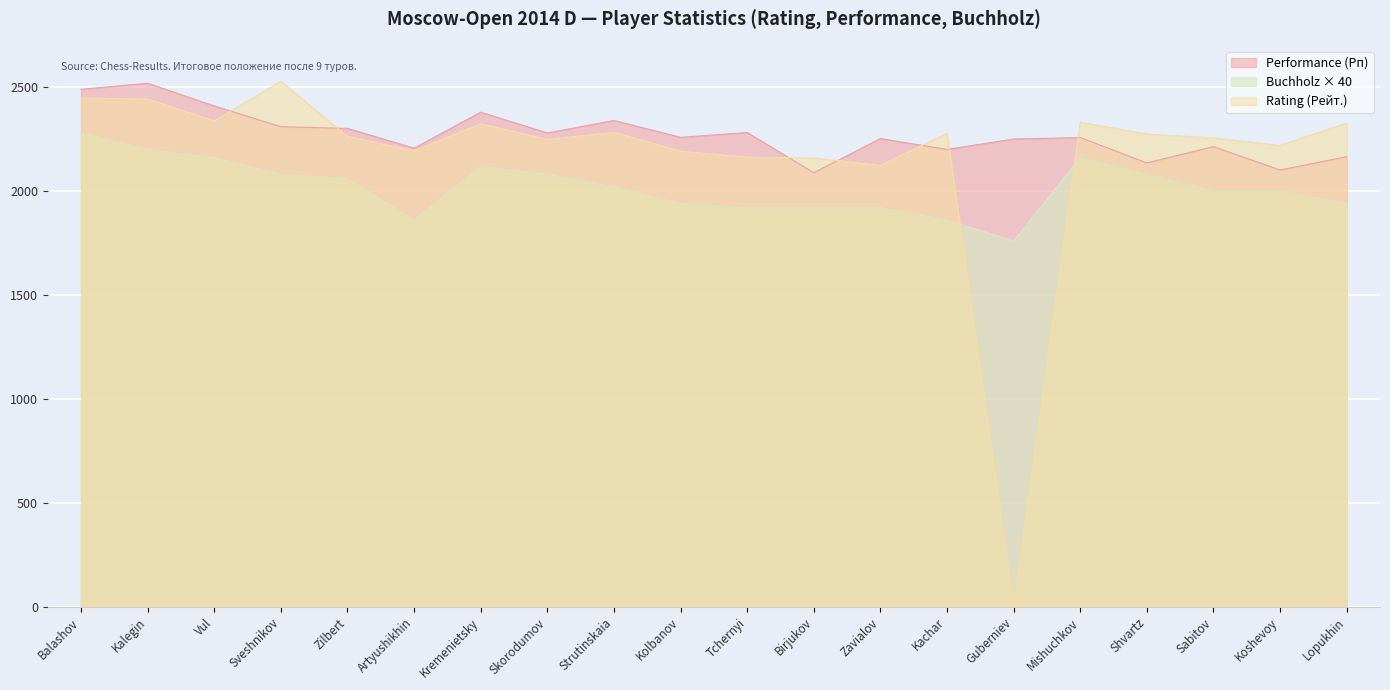

At which label is Performance (Рп) closest to 2303?

Zilbert